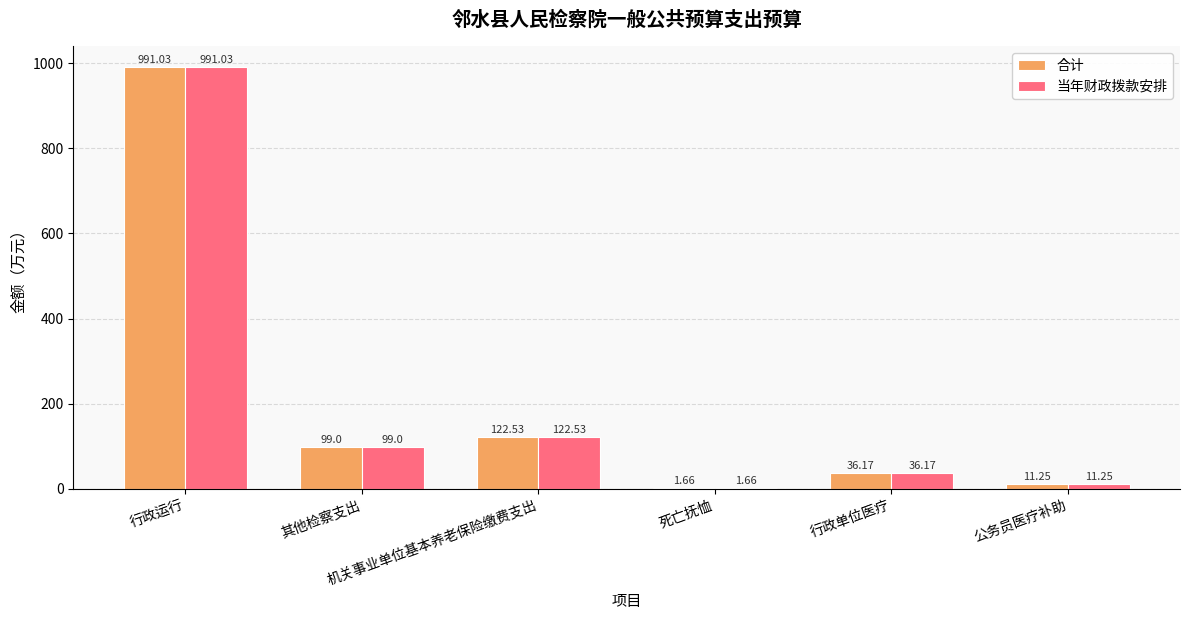

What is the average value of the 当年财政拨款安排 series?

210.3